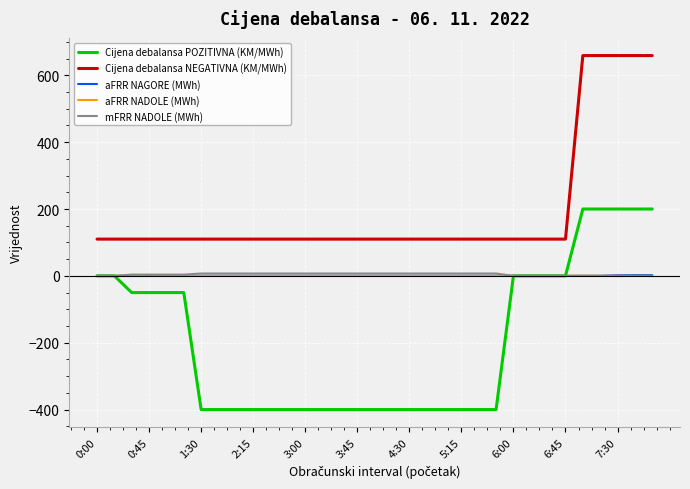

Which series has the largest total across all categories?

Cijena debalansa NEGATIVNA (KM/MWh)